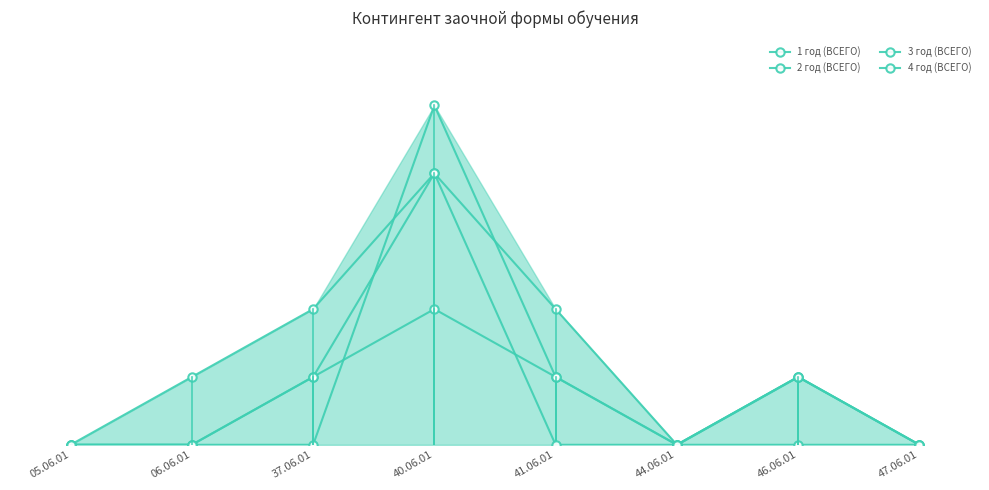

At 44.06.01, list the series in order from largest to smallest.

1 год (ВСЕГО), 2 год (ВСЕГО), 3 год (ВСЕГО), 4 год (ВСЕГО)